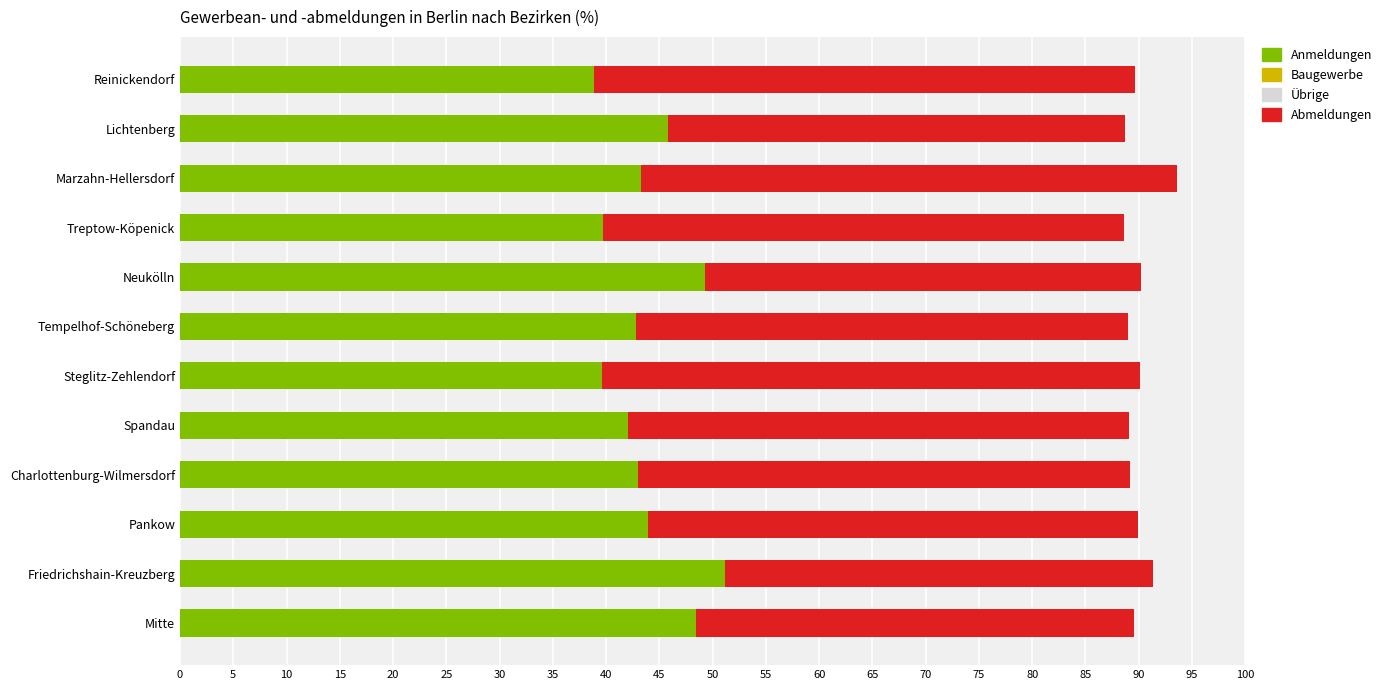

What is the value of the Baugewerbe bar at the 9th from the left?

9.3